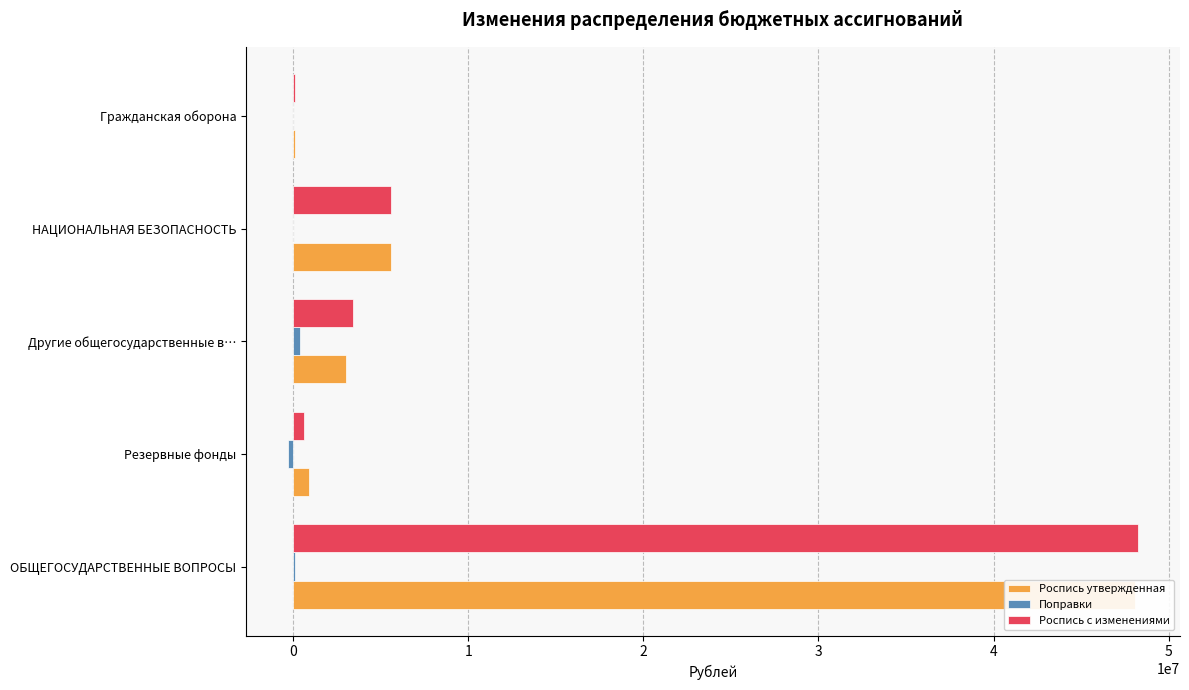

How many bars are there in each group?

3